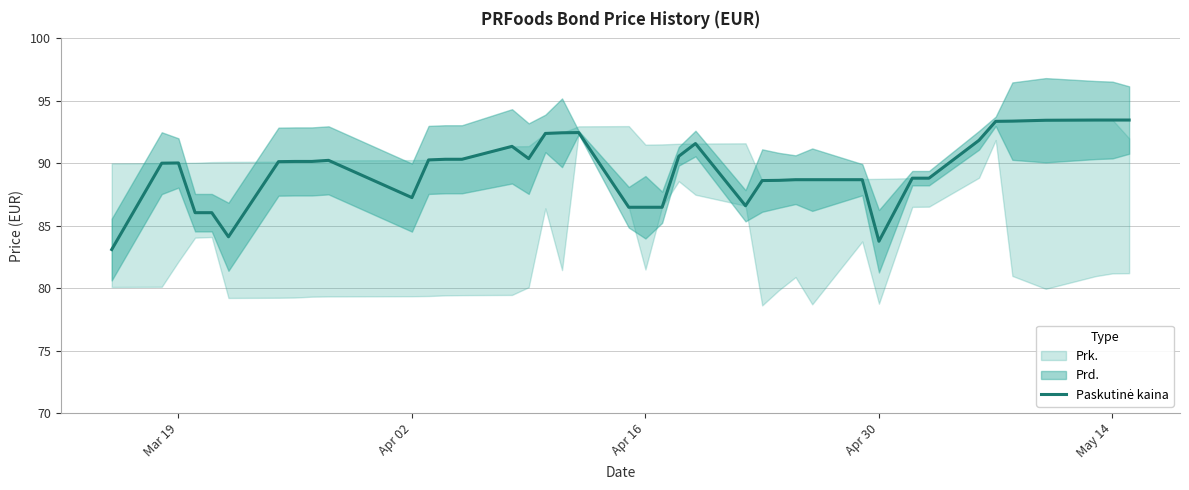

What is the greatest value displayed?

93.5